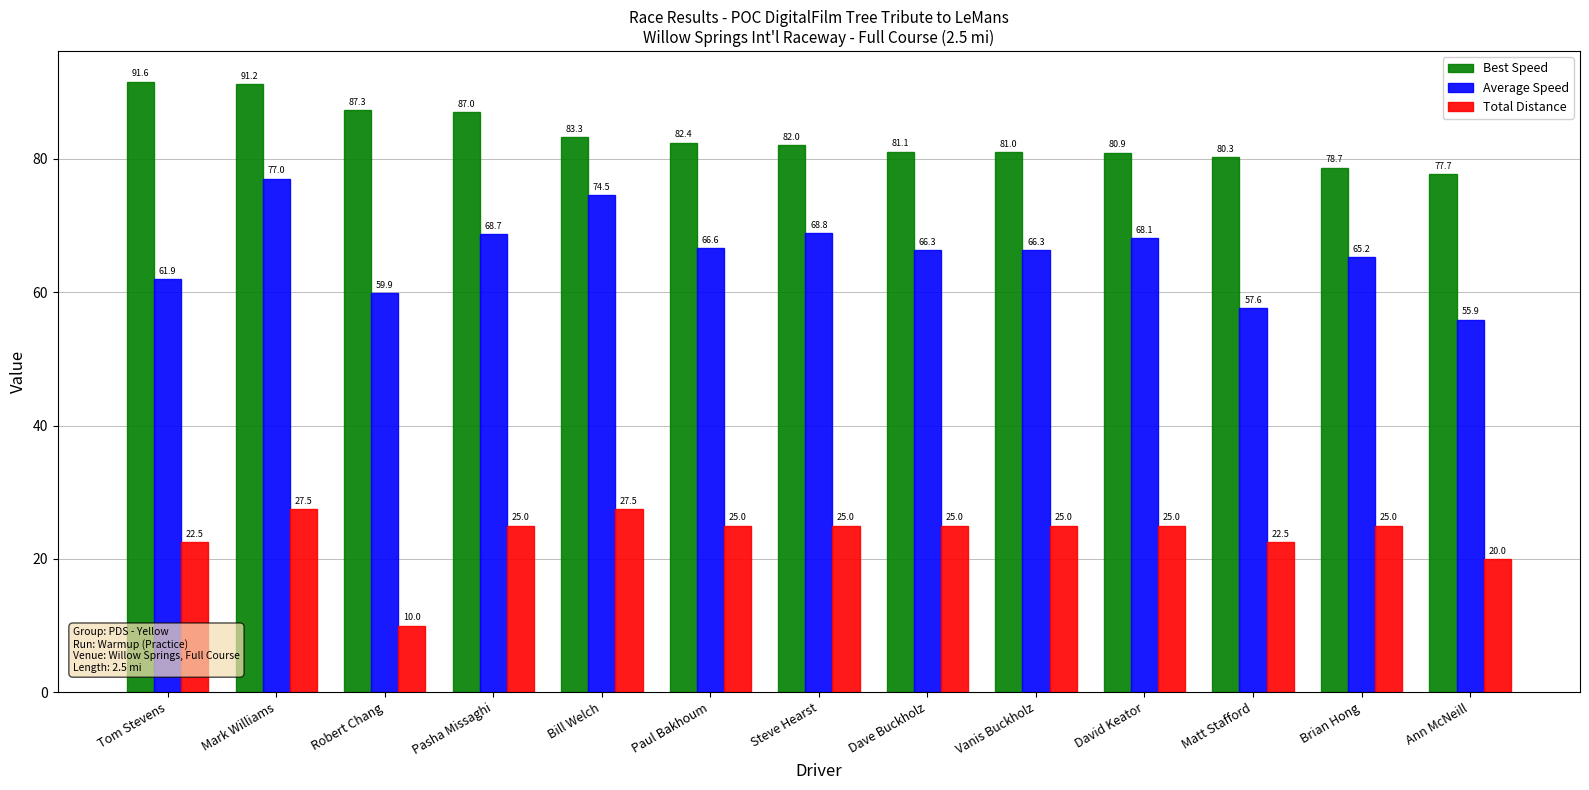

What is the difference between the second highest and second lowest values in the Average Speed series?

16.9